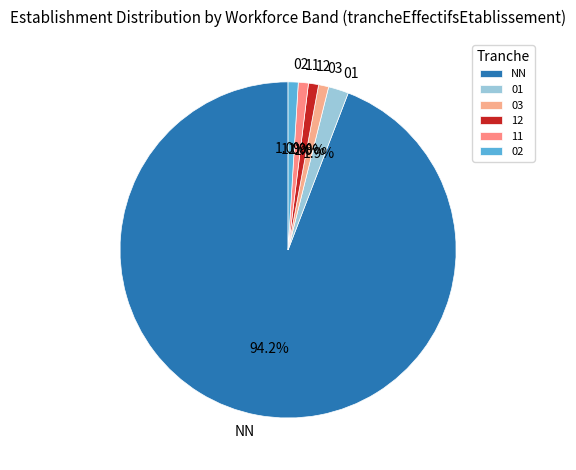

To the nearest percent, what is the average slice percentage?

17%